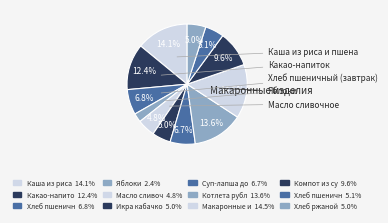

Which slice is the largest?

Макаронные изделия